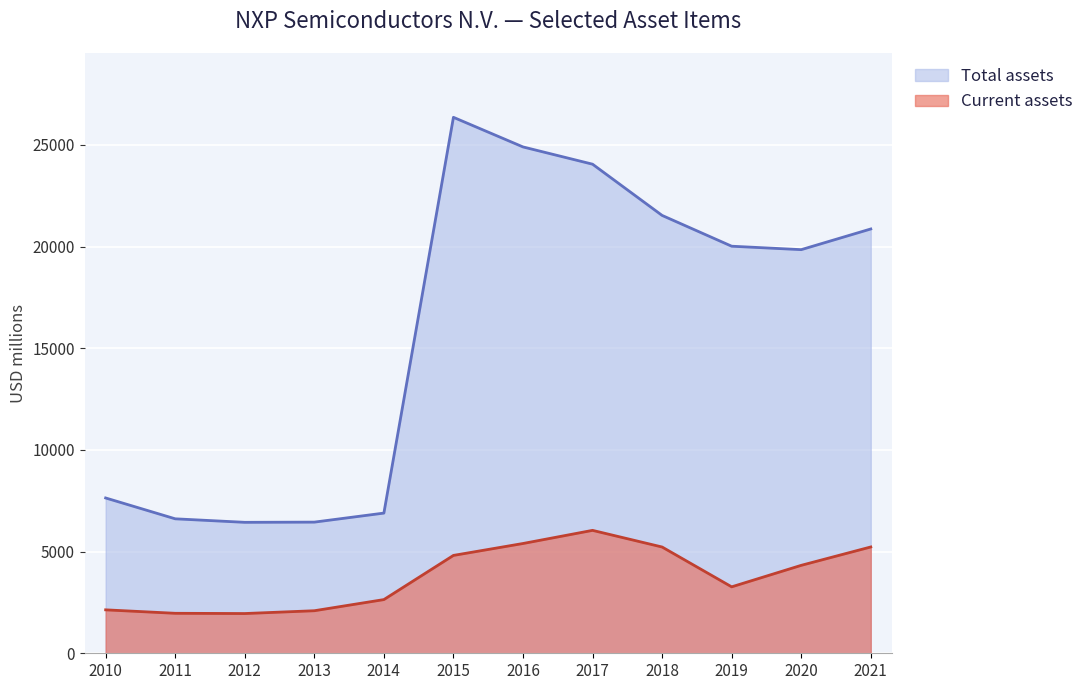

Reading left to right, list all the values displayed in this chart.

Current assets: 2136	1966	1954	2092	2640	4812	5398	6044	5225	3267	4324	5228
Total assets: 7637	6612	6439	6449	6893	26354	24898	24049	21530	20016	19847	20864